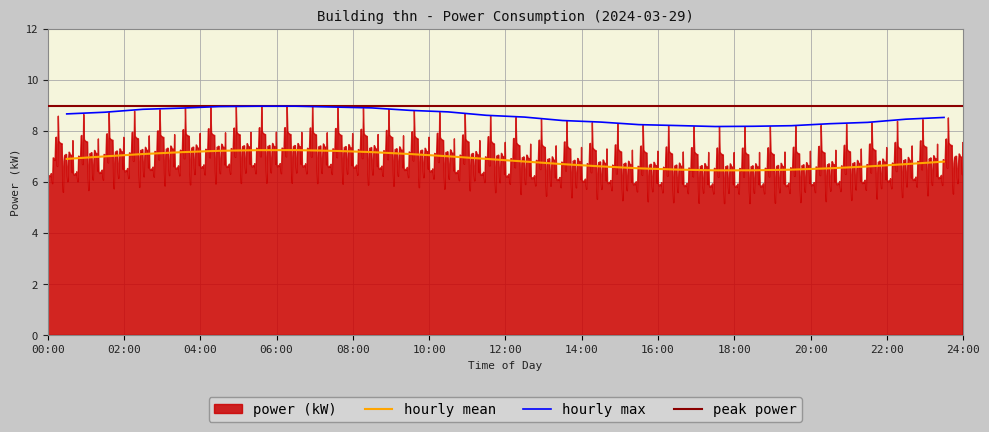

What is the difference between the second highest and minimum values?

1.8